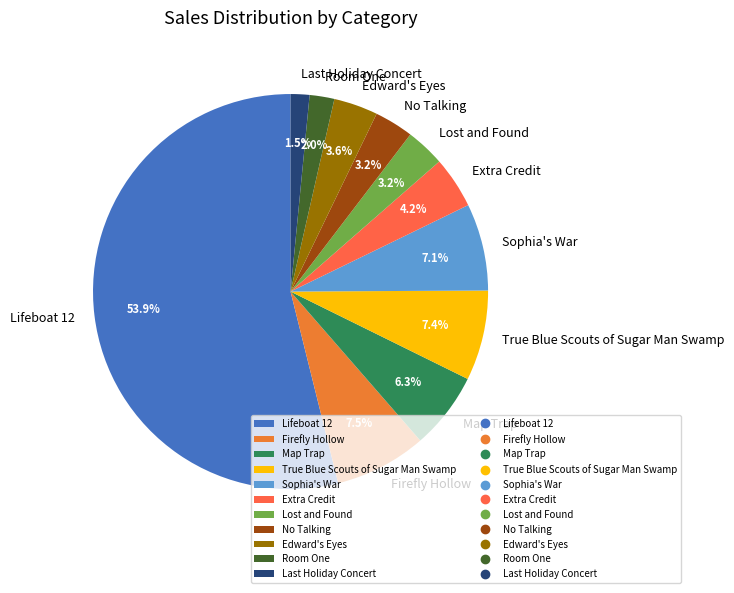

How many segments does this pie chart have?

11